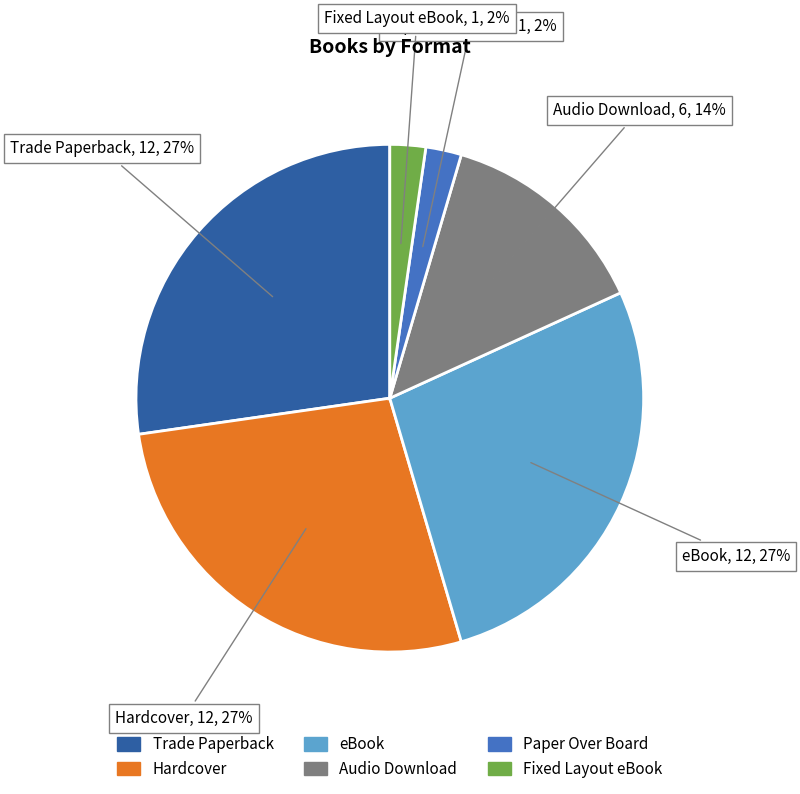

Is there a majority slice in this chart?

No